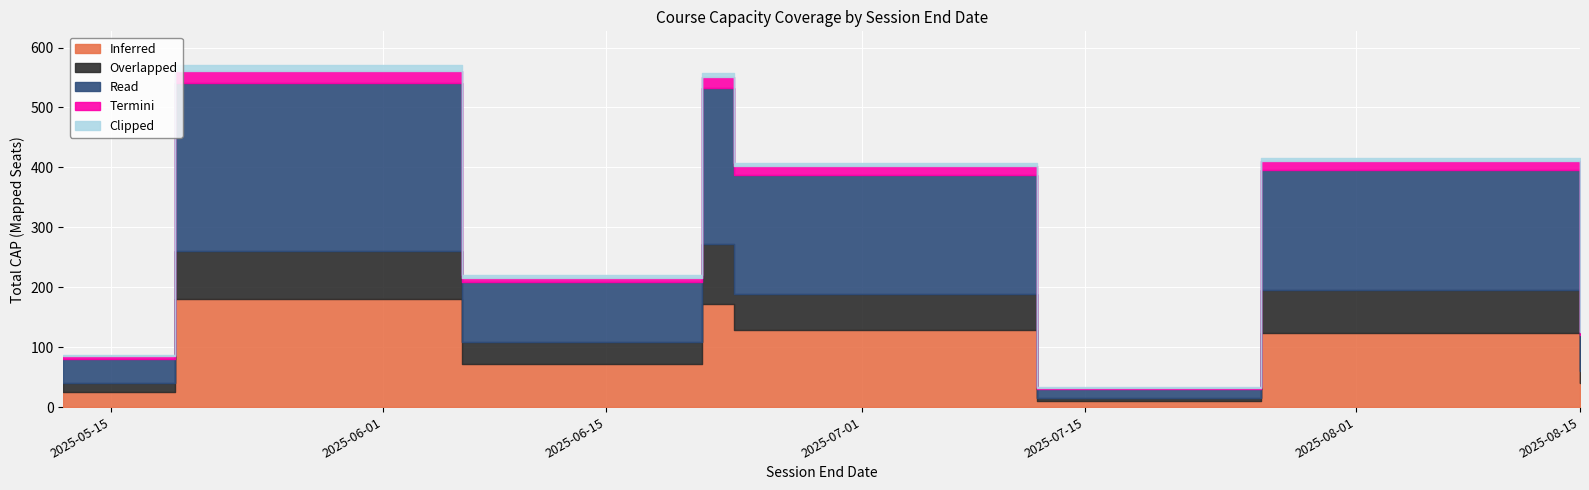

True or false: Read has a value of 7 at 2025-07-12.

False